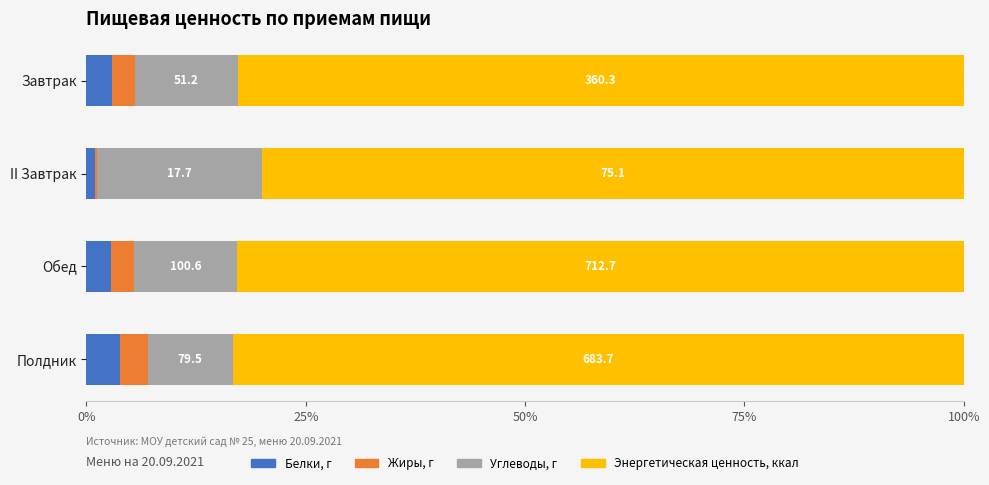

What are all the series names shown in the legend?

Белки, г, Жиры, г, Углеводы, г, Энергетическая ценность, ккал